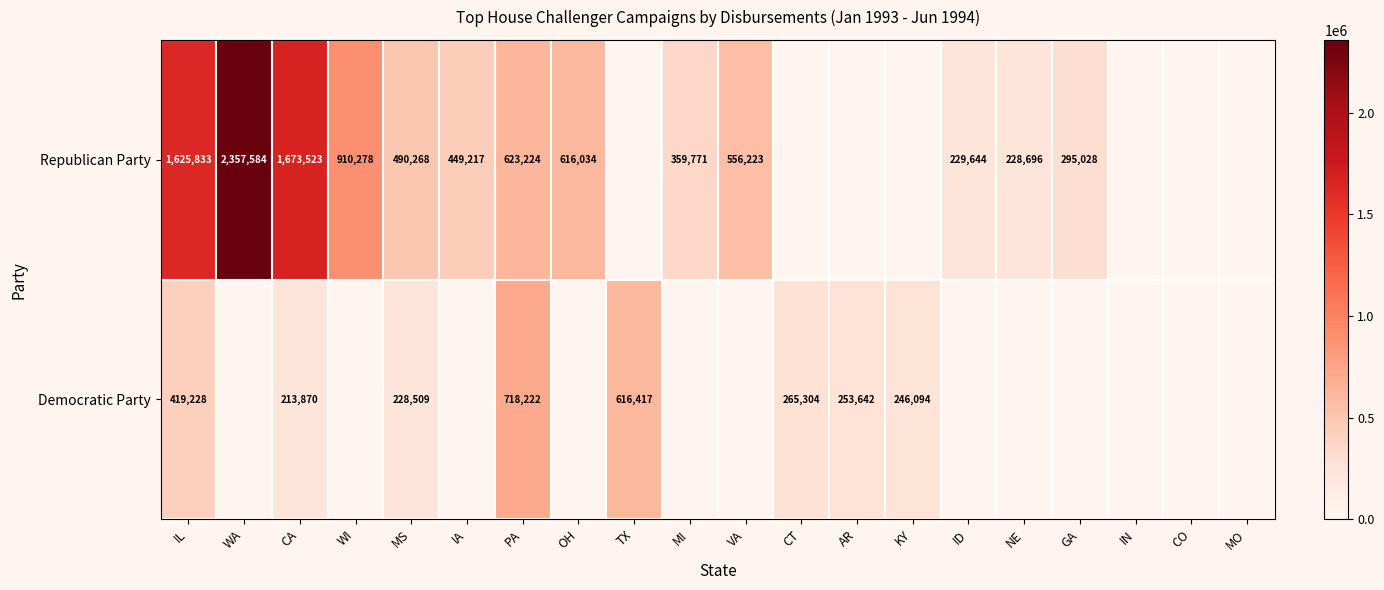

The Democratic Party series shows 718222 at PA. True or false?

True